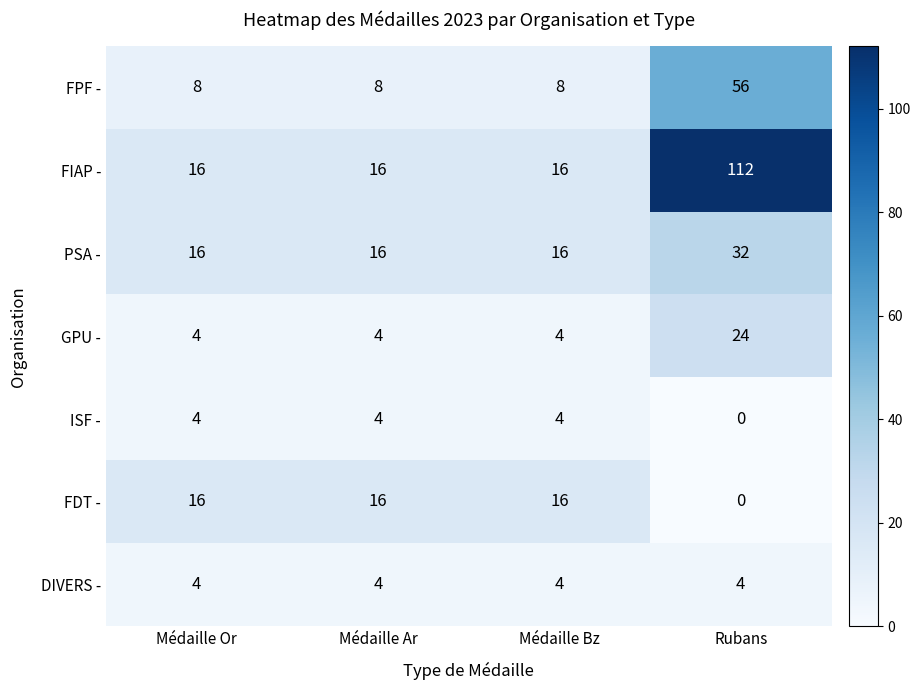

The value of FIAP - at Rubans is 44. True or false?

False